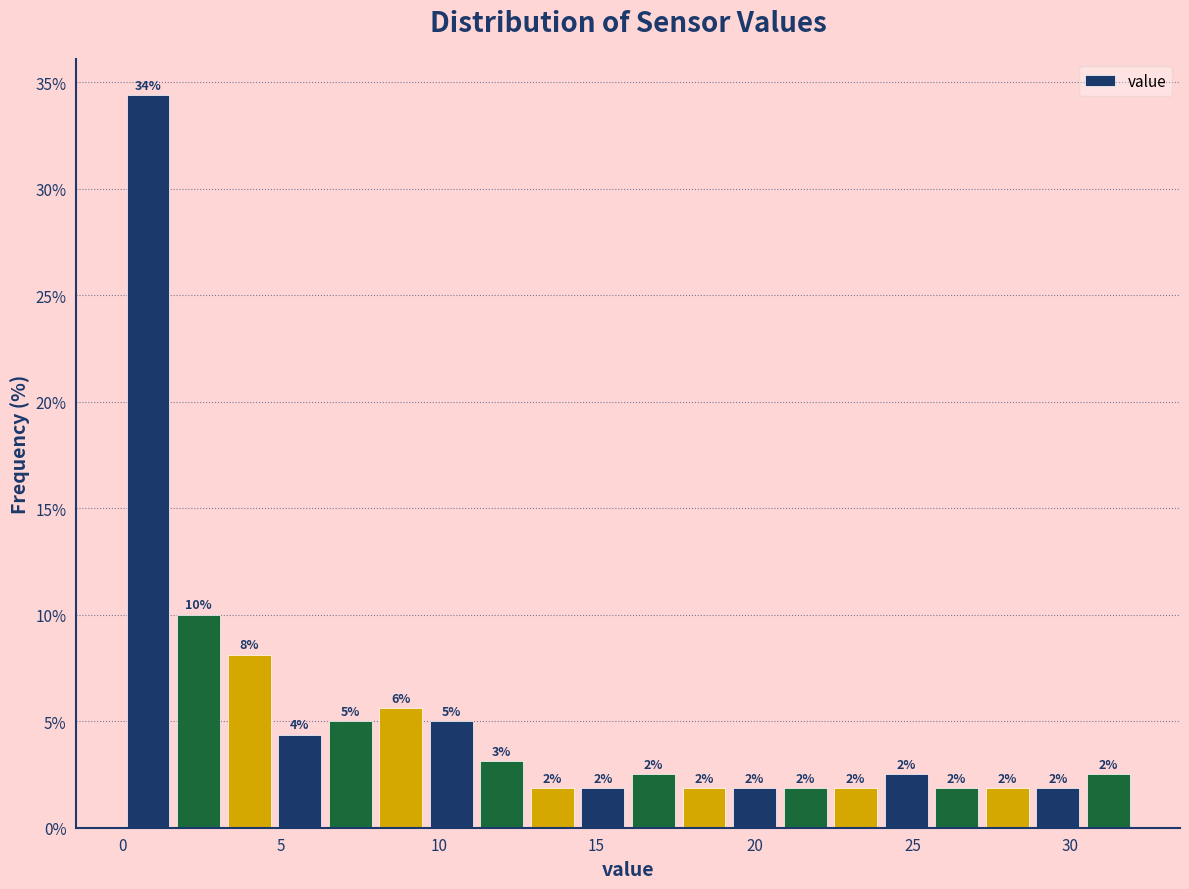

Read against the x-axis, roughly where is the centre of the tallest bar?

1.0